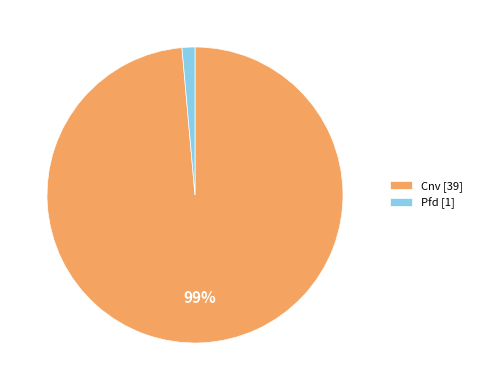

The Pfd [1] slice represents 13% of the pie. True or false?

False